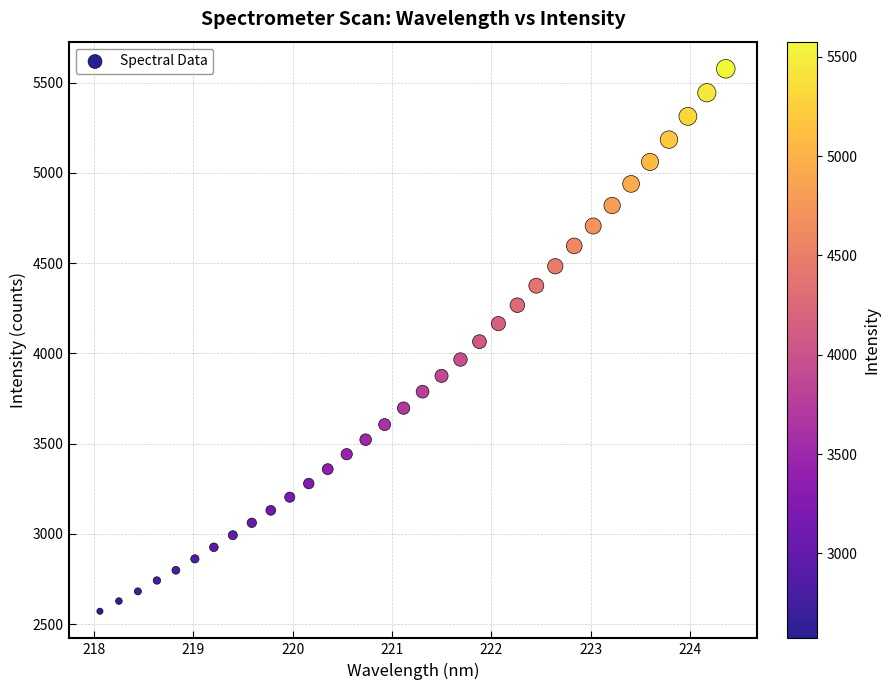

What is the range of X values (max minus min)?

6.3